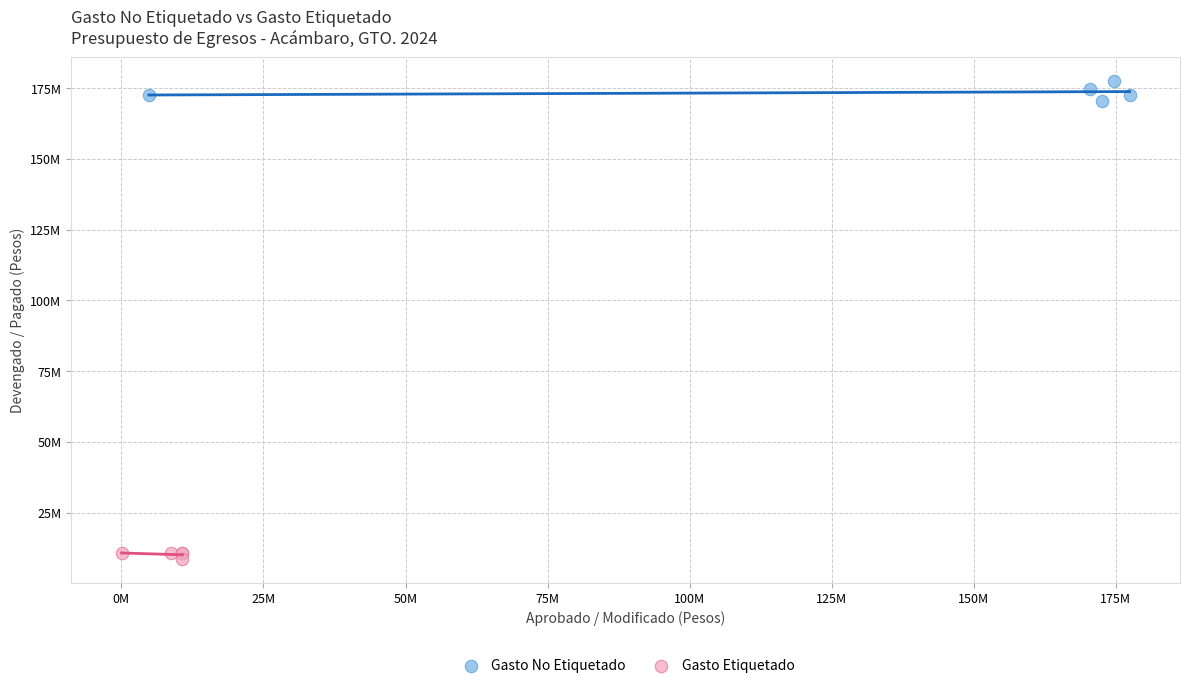

What are all the series names shown in the legend?

Gasto No Etiquetado, Gasto Etiquetado